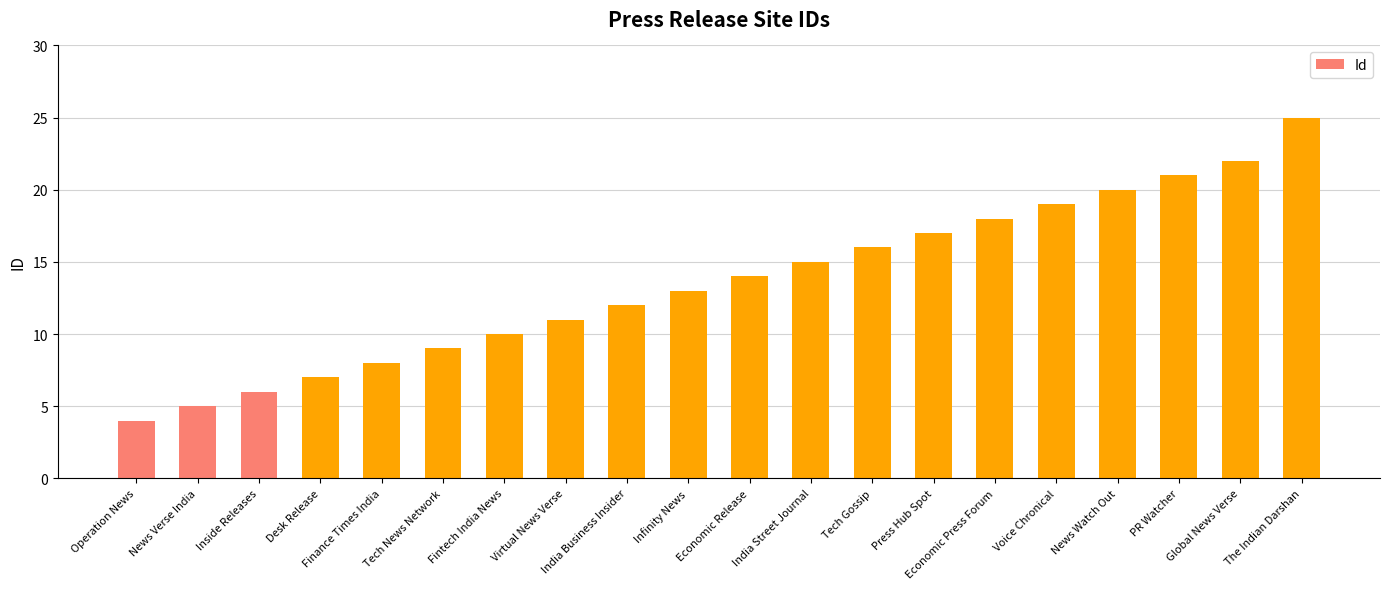

Which category has the highest value across all series?

The Indian Darshan